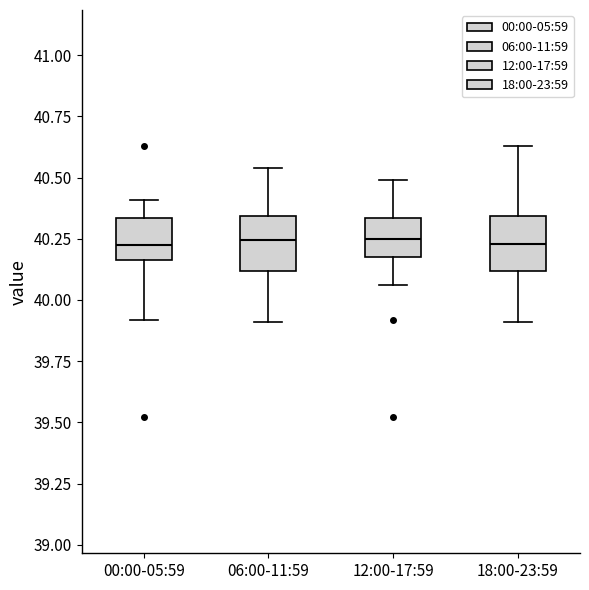

Reading left to right, transcribe this box plot: for each box, give where its median line is, the range the box spans, and where its two whiskers end, as read against the y-axis. The values are not printed on the chart, so give them approximately, as read against the axis.

00:00-05:59: median 40.25, box 40.15 to 40.35, whiskers 39.90 to 40.40
06:00-11:59: median 40.25, box 40.10 to 40.35, whiskers 39.90 to 40.55
12:00-17:59: median 40.25, box 40.20 to 40.35, whiskers 40.05 to 40.50
18:00-23:59: median 40.25, box 40.10 to 40.35, whiskers 39.90 to 40.65